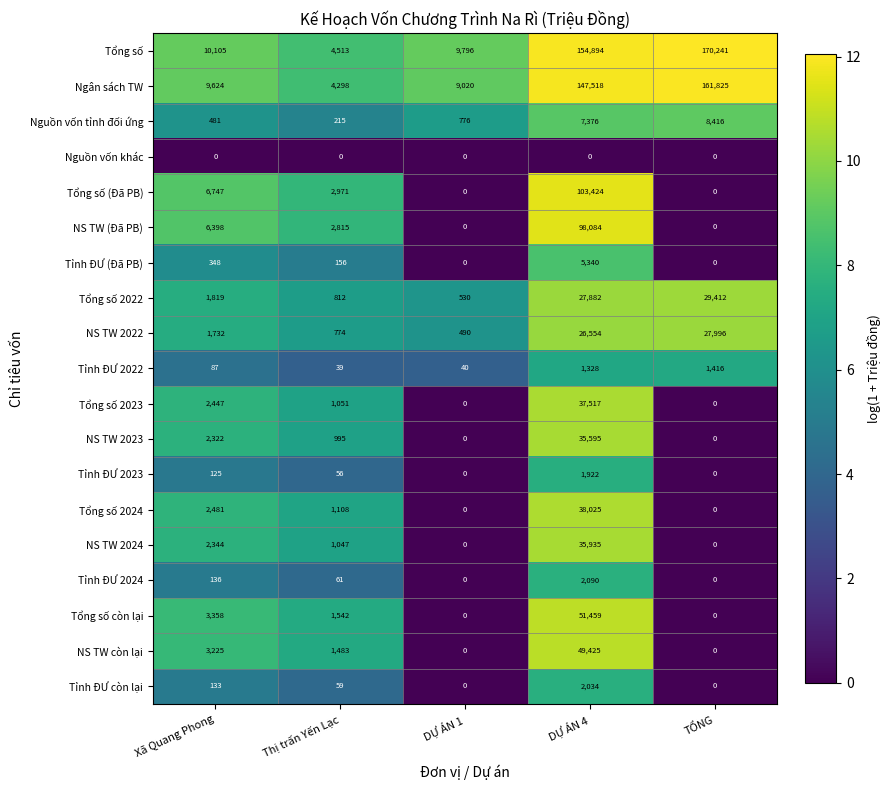

Between Thị trấn Yến Lạc and DỰ ÁN 1, which series saw the biggest shift?

Tổng số